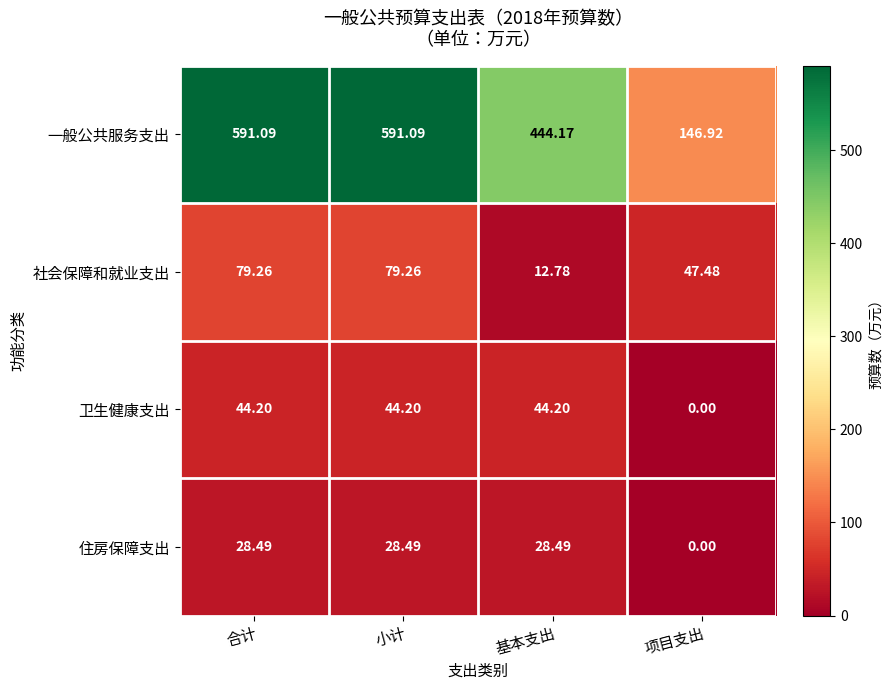

Which series changed the most between 合计 and 基本支出?

一般公共服务支出